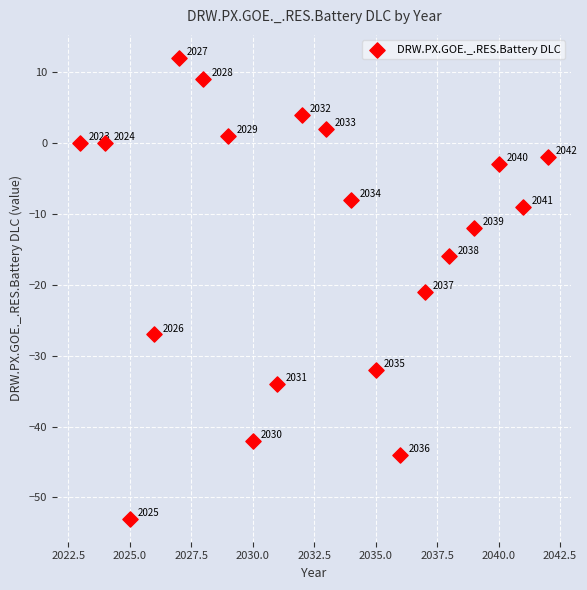

What Y value in the scatter plot is closest to -20?

-21